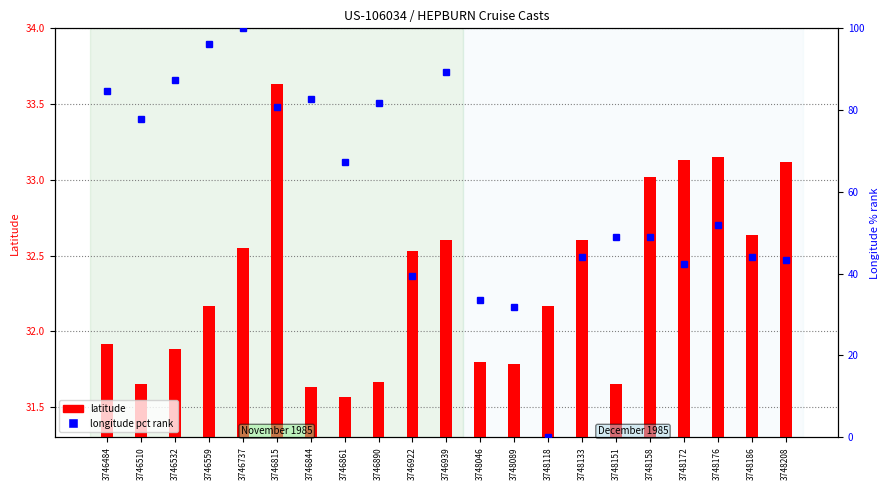

Rank the series at 3748118 from highest to lowest value.

latitude, longitude (pct rank)